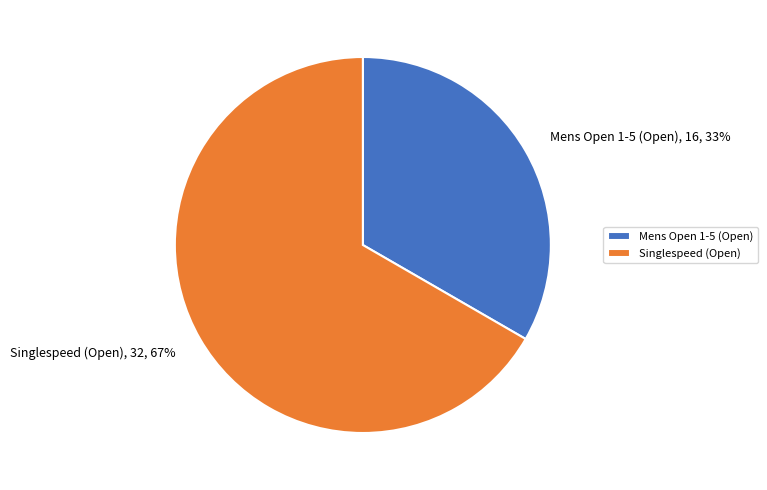

To the nearest percent, what is the average slice percentage?

50%